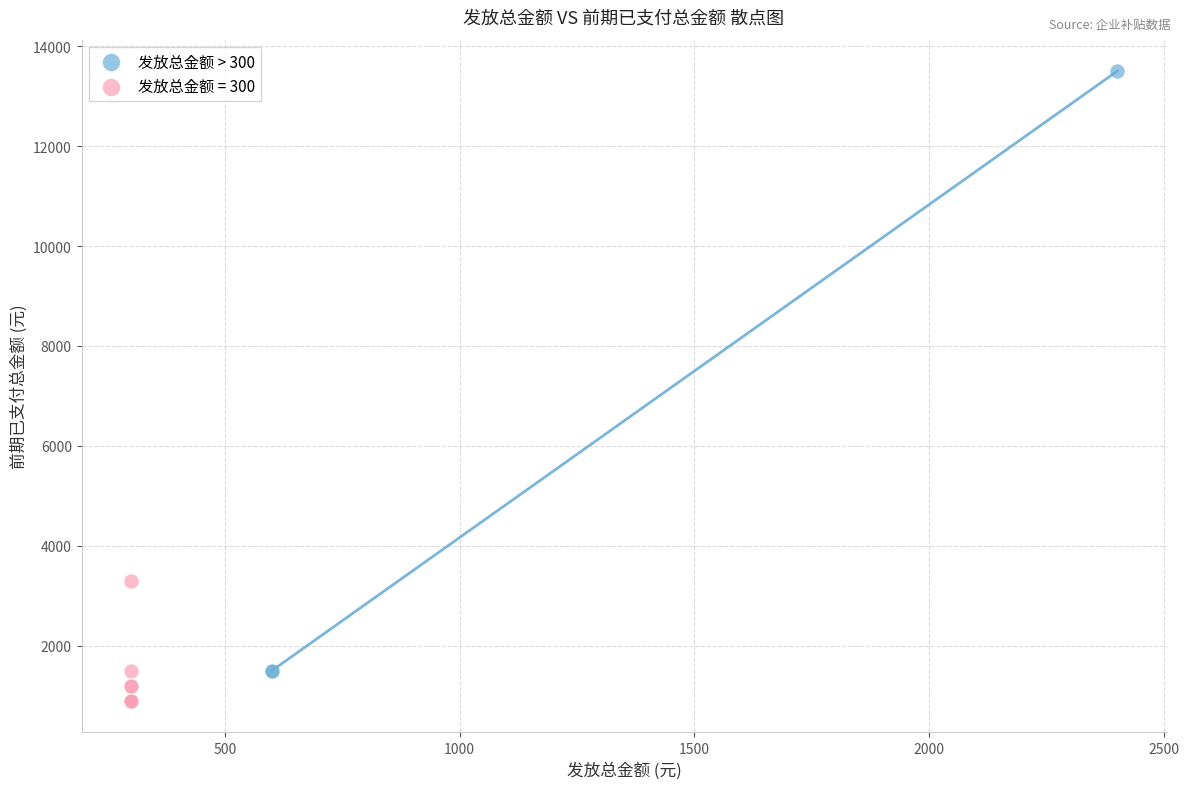

Which series contains the highest Y value?

发放总金额 > 300